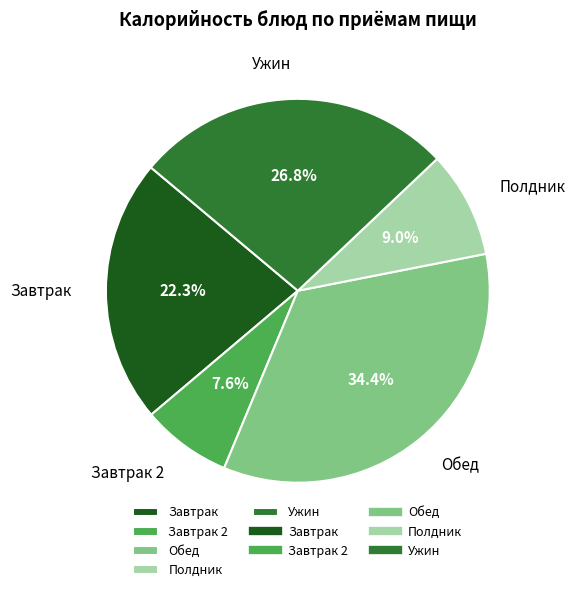

Is there a majority slice in this chart?

No